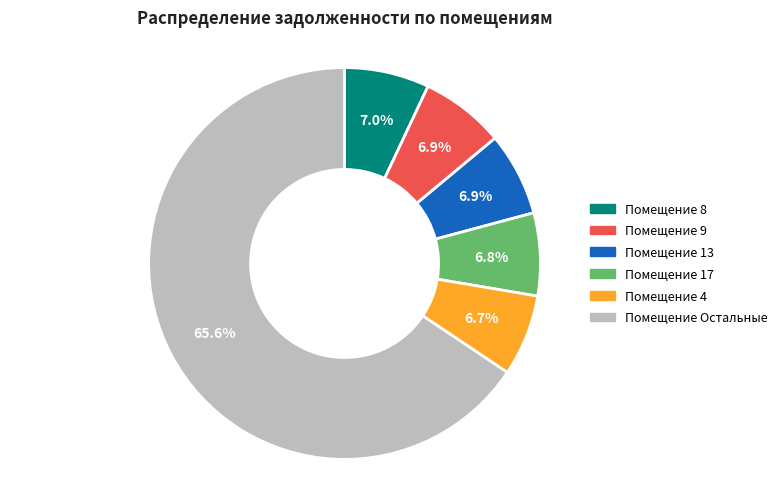

Is there a majority slice in this chart?

Yes